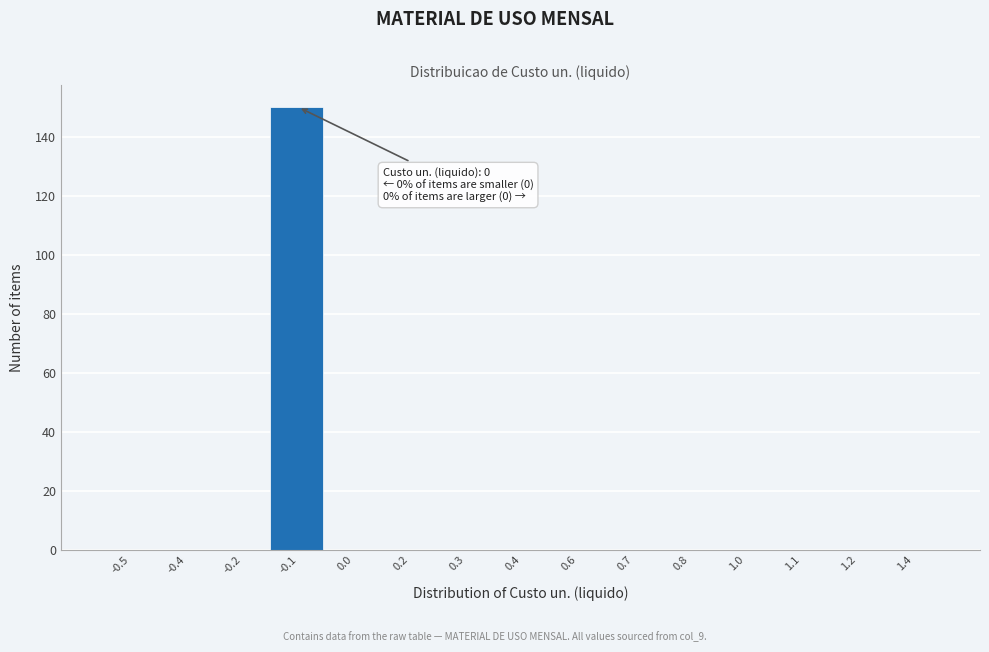

Reading left to right, extract all data points from this chart.

-0.5=0	-0.4=0	-0.2=0	-0.1=150	0.0=0	0.2=0	0.3=0	0.4=0	0.6=0	0.7=0	0.8=0	1.0=0	1.1=0	1.2=0	1.4=0